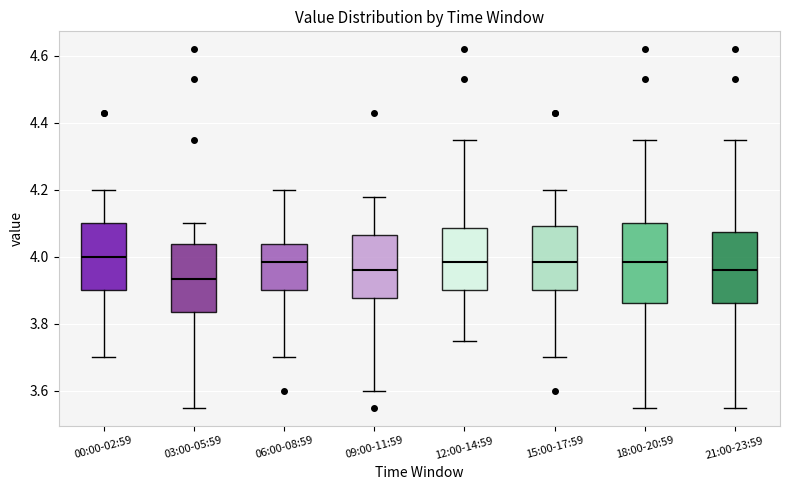

Which box's median line is the lowest?

03:00-05:59